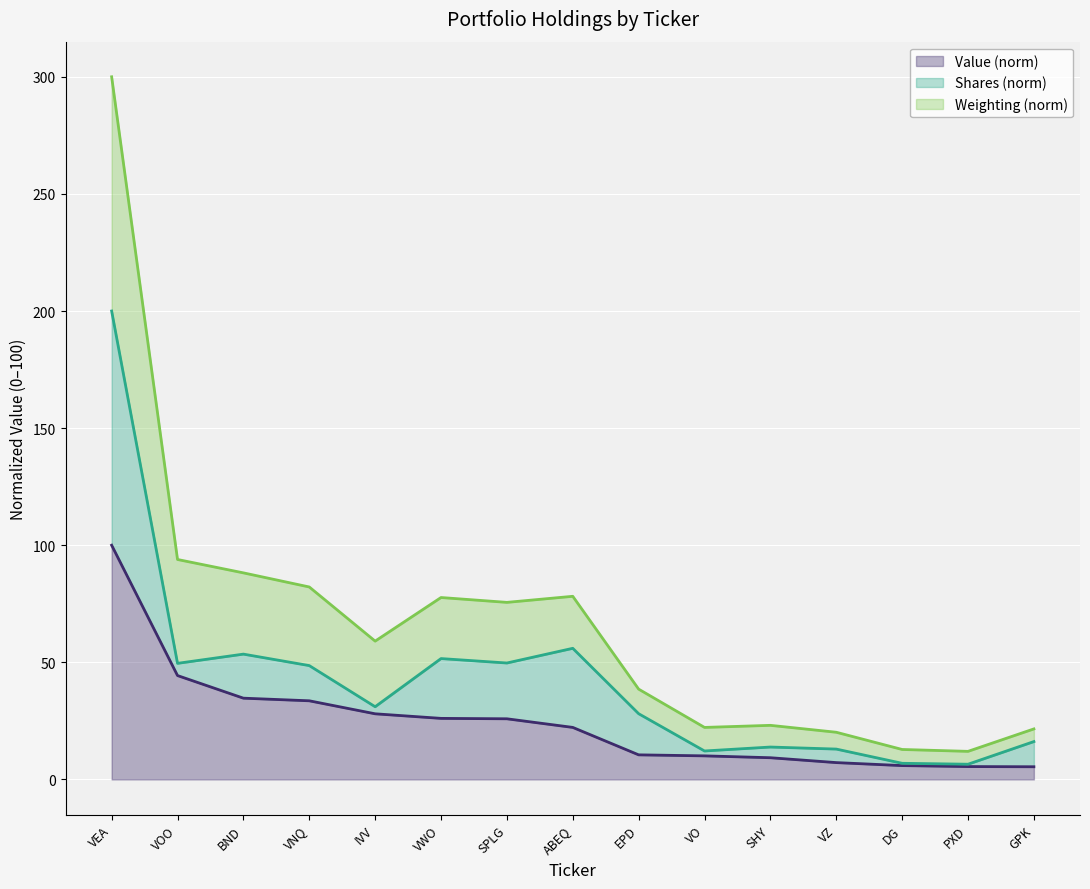

At which category is the sum across all series the highest?

VEA